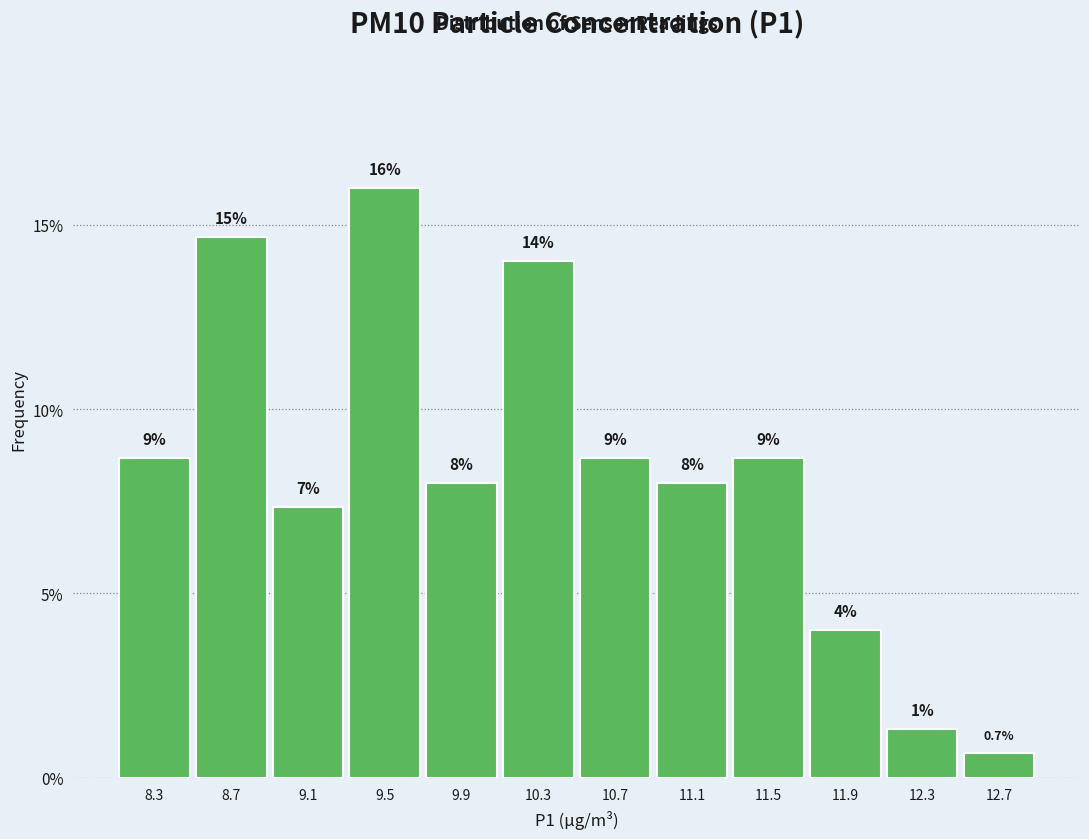

Which range on the x-axis has the tallest bar?

9.30 to 9.70